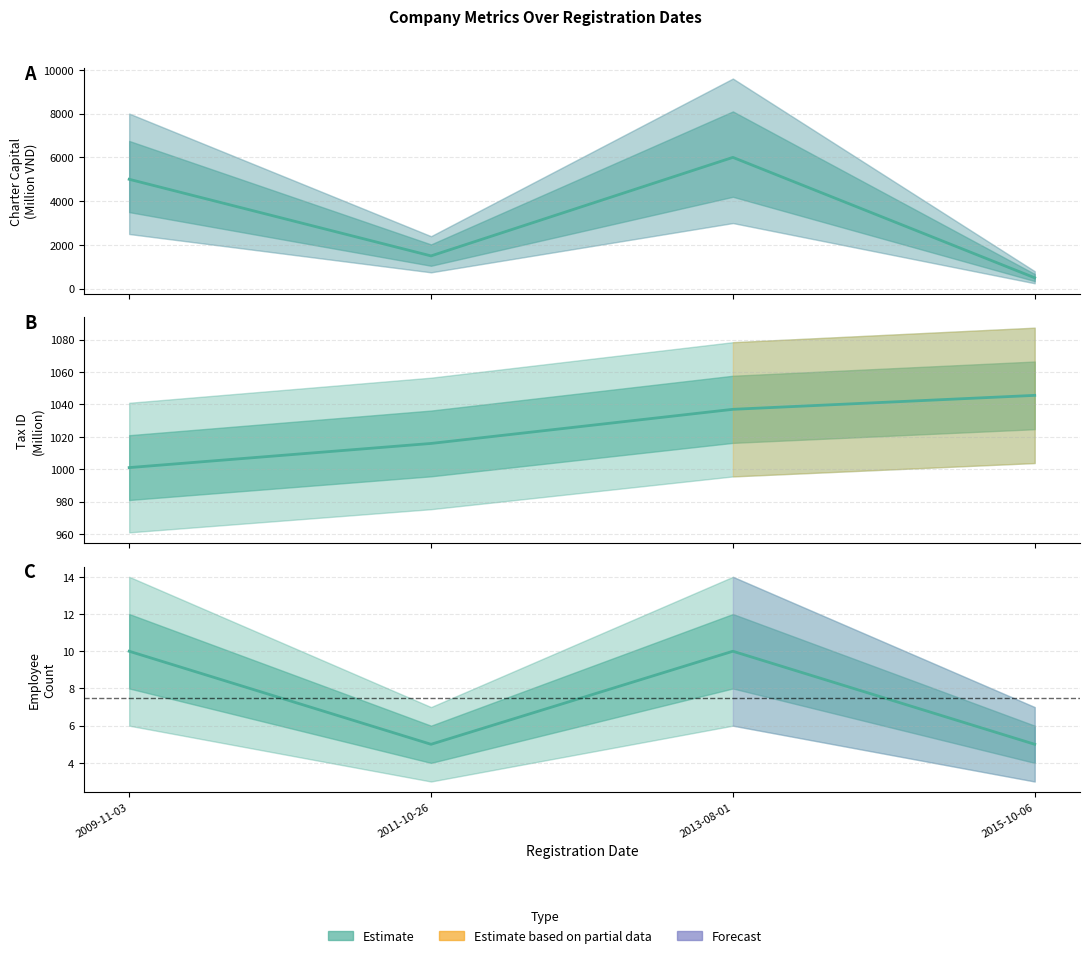

At 2009-11-03, list the series in order from largest to smallest.

Charter Capital (M VND), Tax ID (M), Employee Count